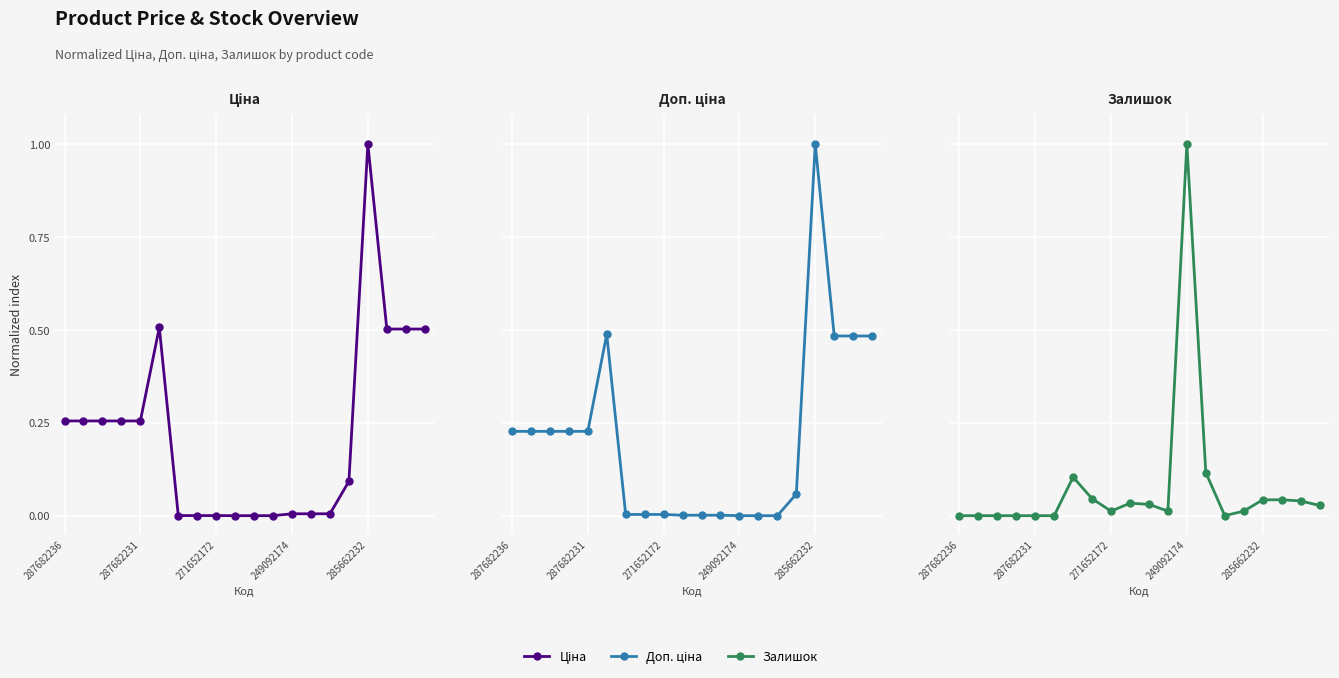

What are all the series names shown in the legend?

Ціна, Доп. ціна, Залишок